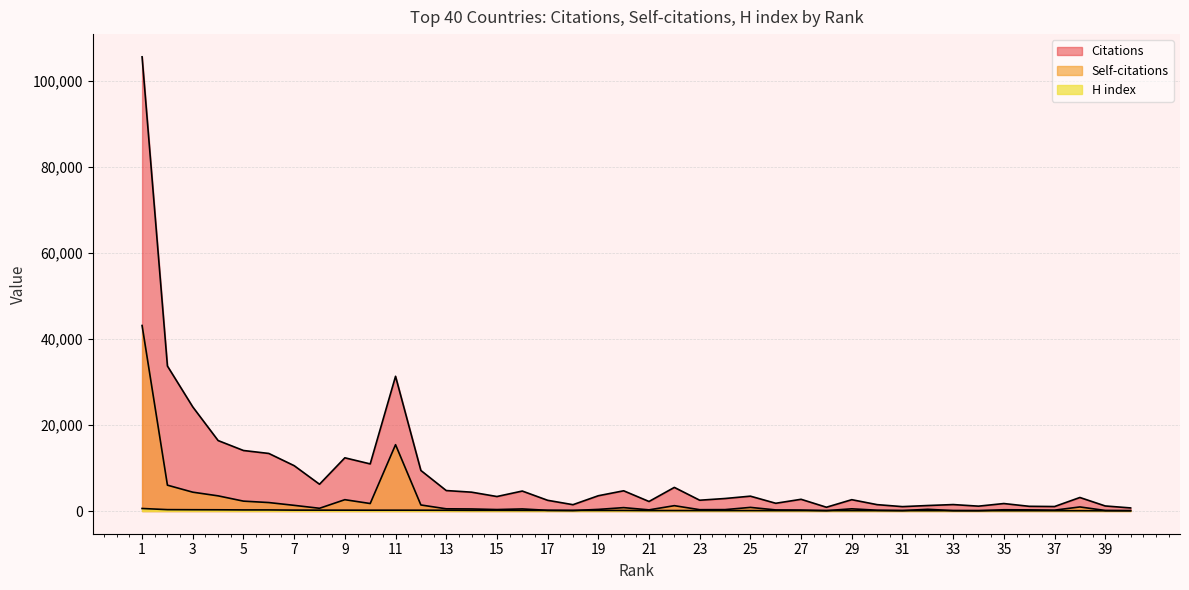

What is the sum of all Self-citations values?

94630